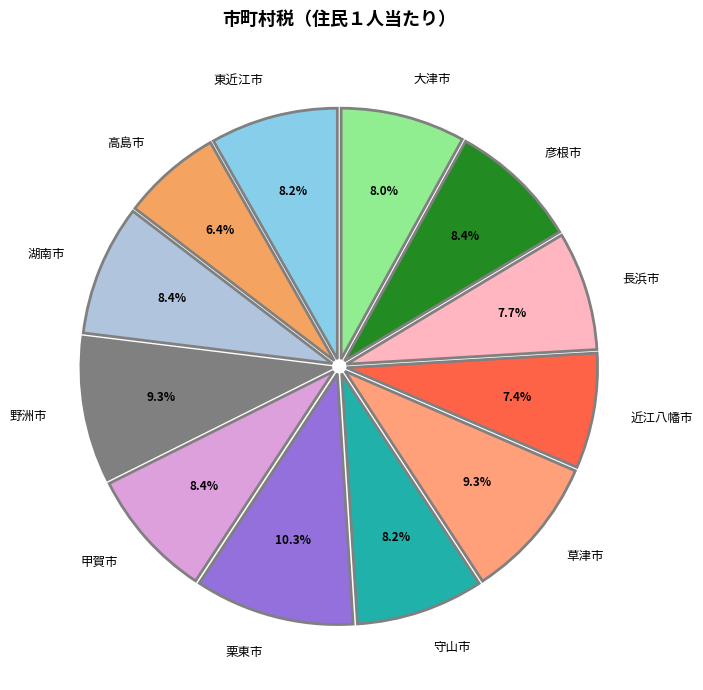

Count the number of slices in the pie.

12